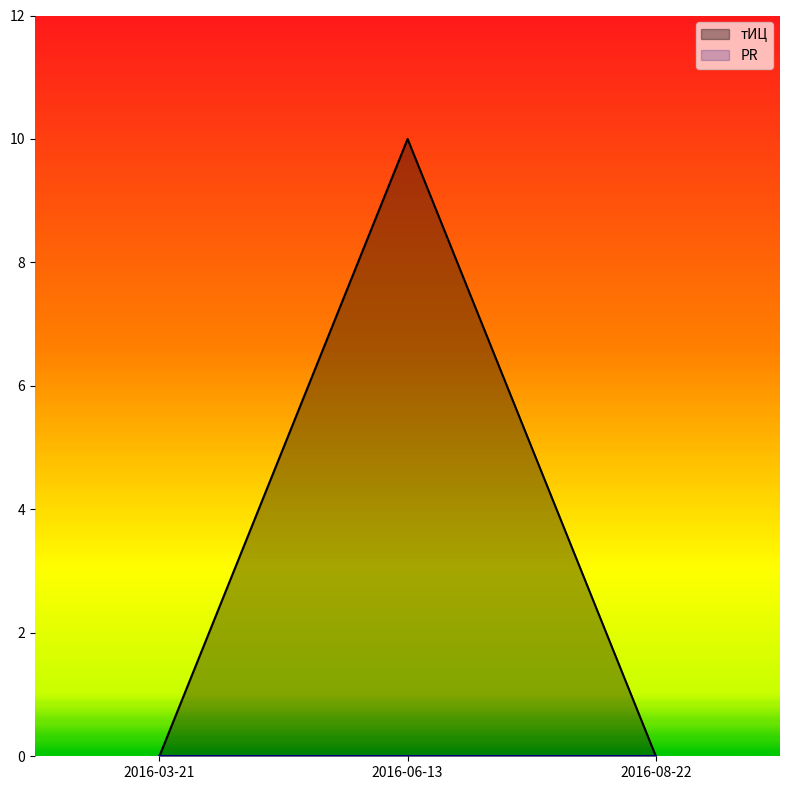

Rank the categories by value from lowest to highest.

2016-03-21, 2016-08-22, 2016-06-13